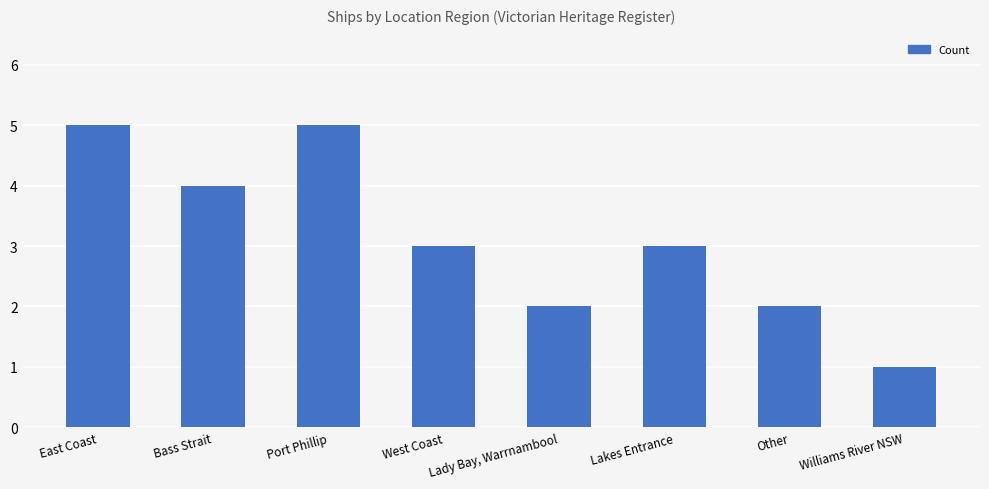

How many bars are there in total?

8